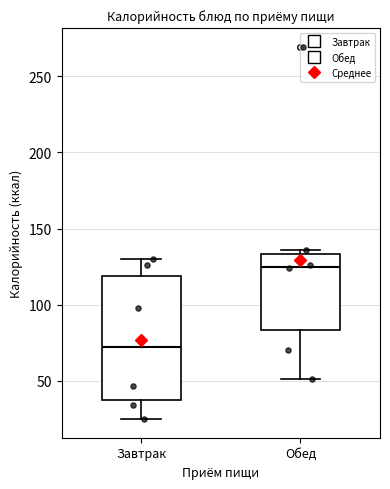

Where does the lower whisker of the box for Обед end on the y-axis? The values are not printed on the chart, so give them approximately, as read against the axis.

50